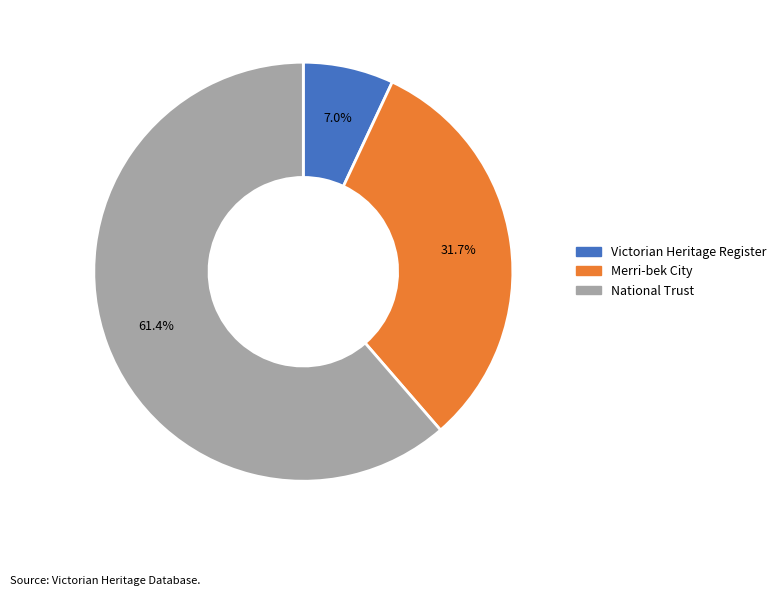

Which slice is the smallest?

Victorian Heritage Register